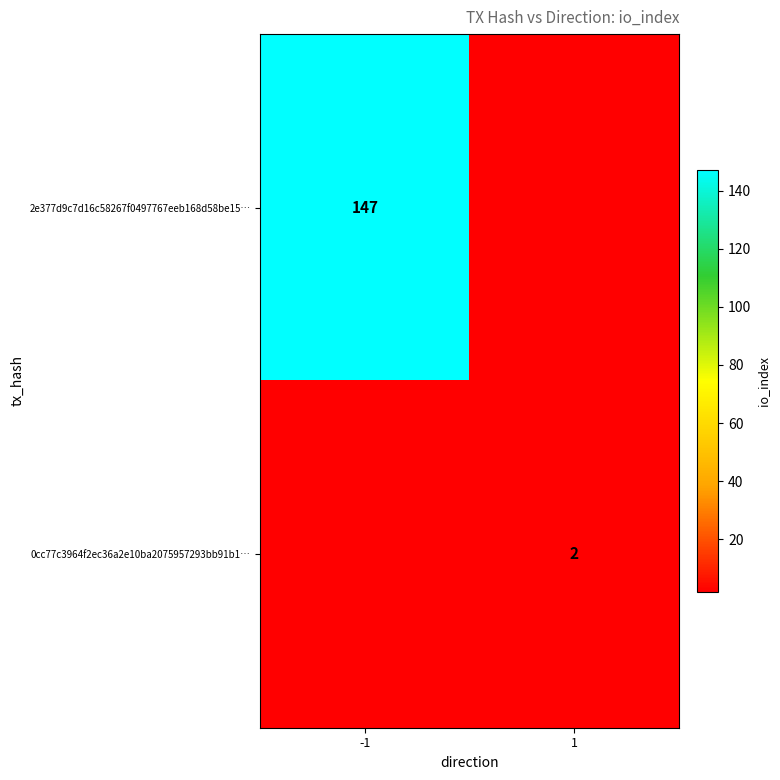

The 2e377d9c7d16c58267f0497767eeb168d58be15… series shows 80 at -1. True or false?

False